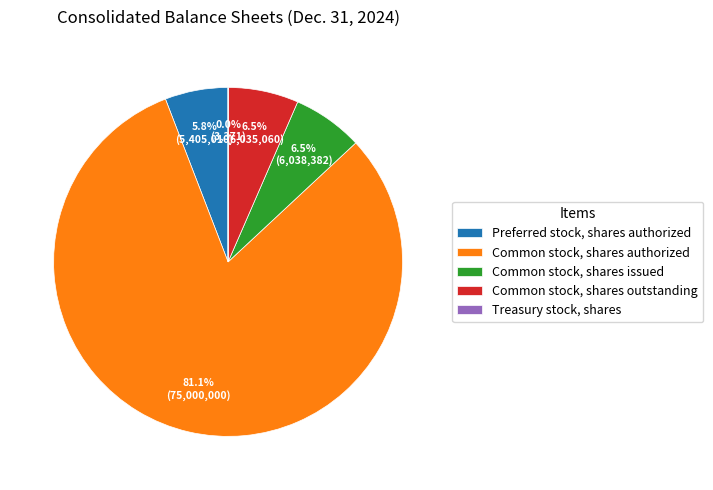

Between Preferred stock, shares authorized and Common stock, shares issued, which is larger?

Common stock, shares issued